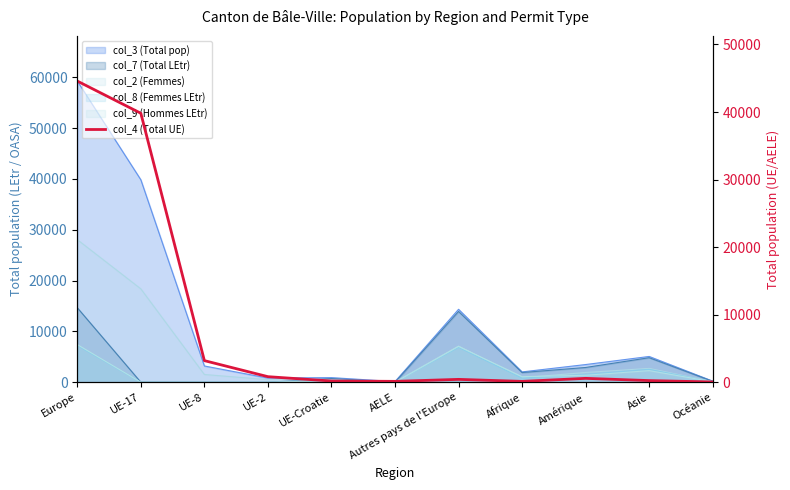

At which label does the data first exceed 426?

Europe